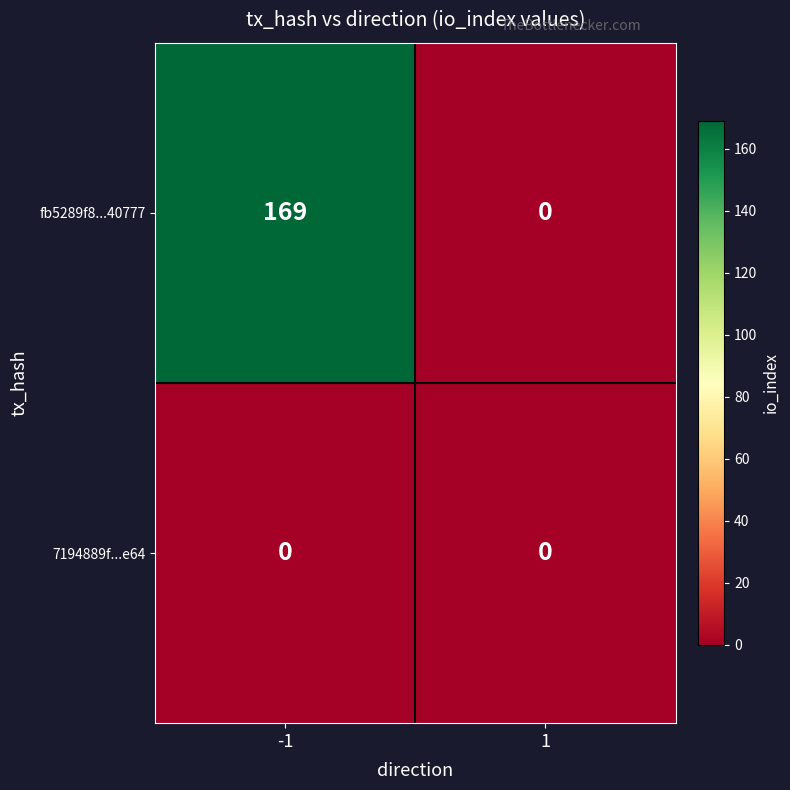

What is the greatest value displayed?

169